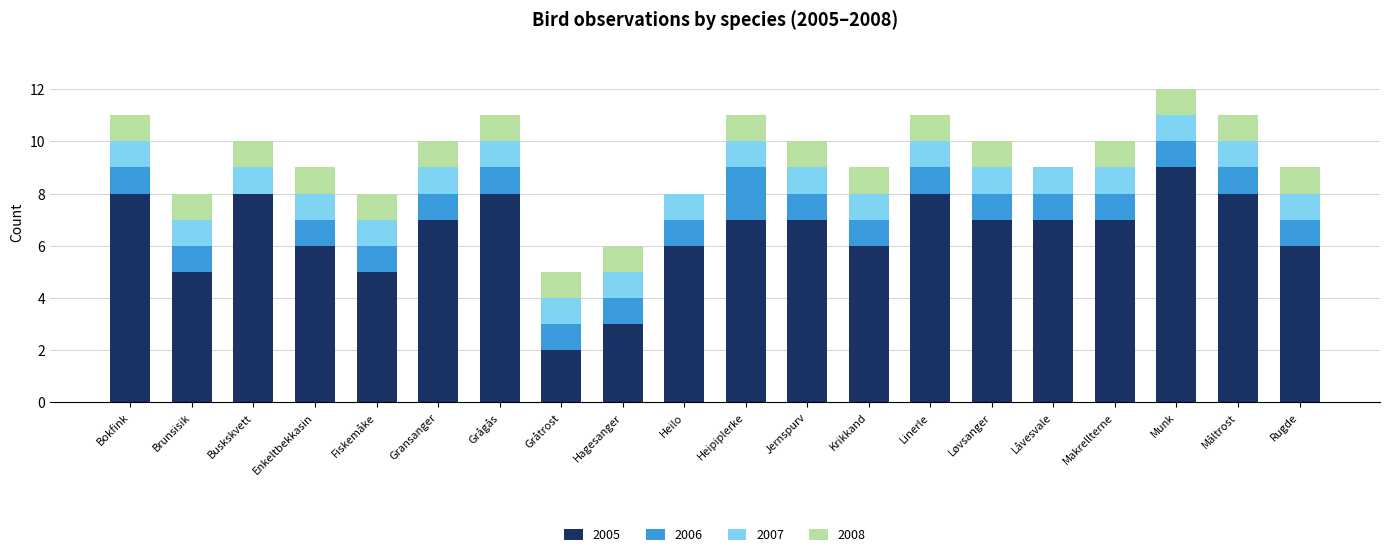

True or false: 2005 has a value of 5 at Fiskemåke.

True